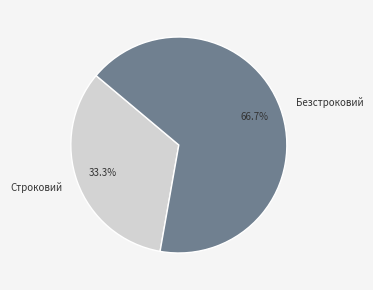

Count the number of slices in the pie.

2